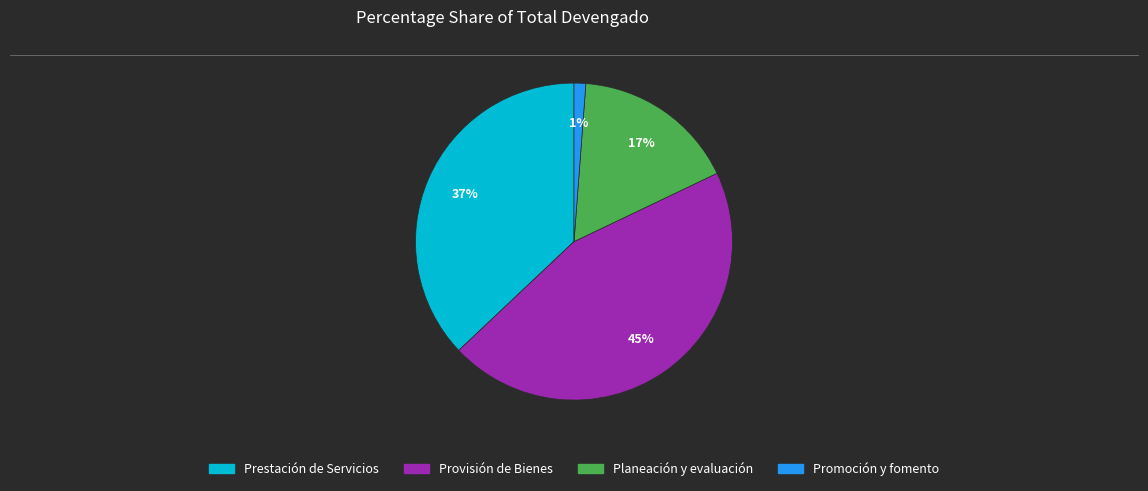

Is there any slice that represents more than half of the pie?

No